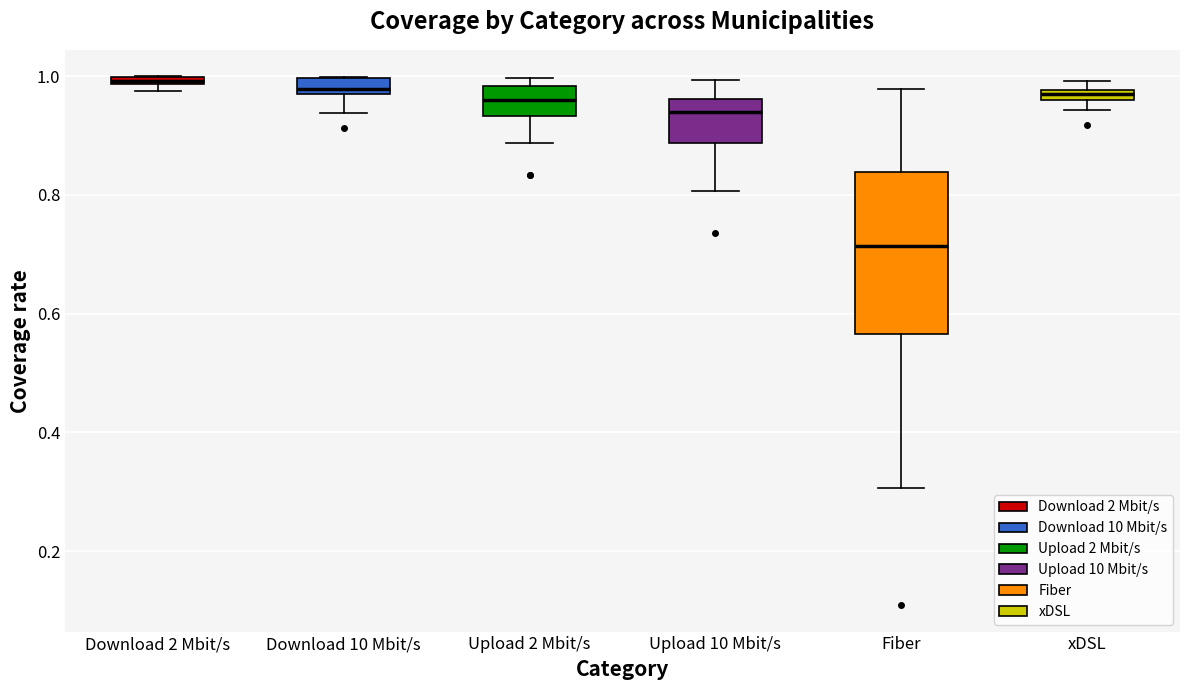

Which box is the tallest, from its lower edge to its upper edge?

Fiber